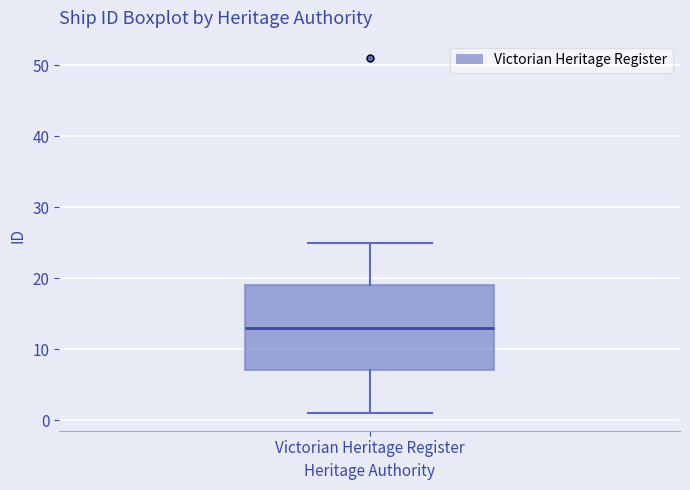

Transcribe this box plot: give where the median line is, the range the box spans, and where the two whiskers end, as read against the y-axis. The values are not printed on the chart, so give them approximately, as read against the axis.

median 13, box 7 to 19, whiskers 1 to 25